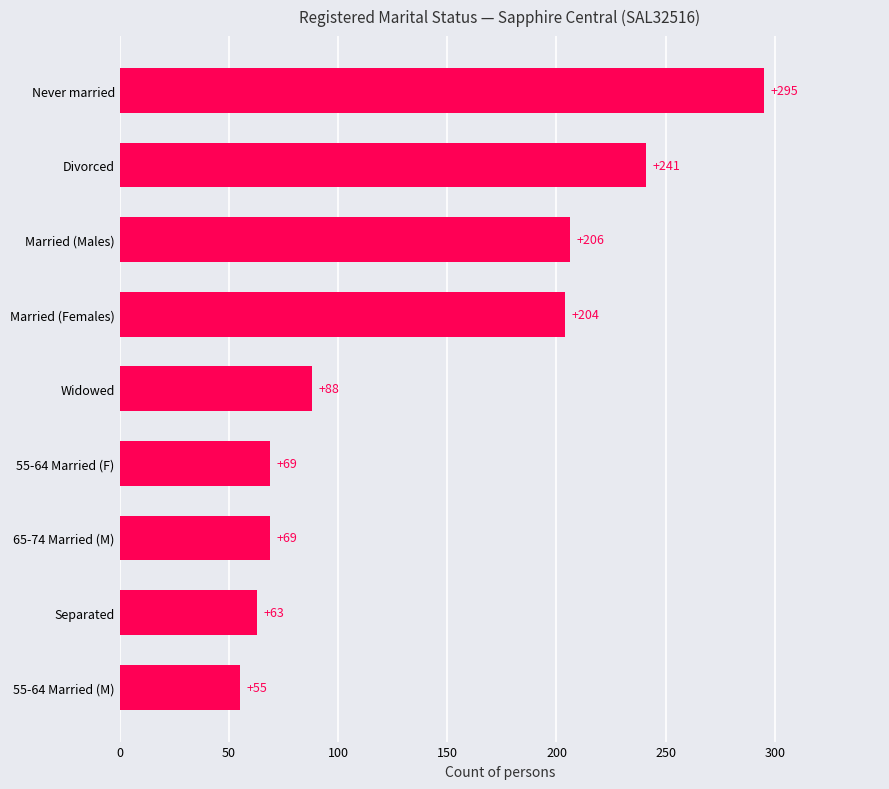

Which has a higher value, Married (Males) or 55-64 Married (M)?

Married (Males)